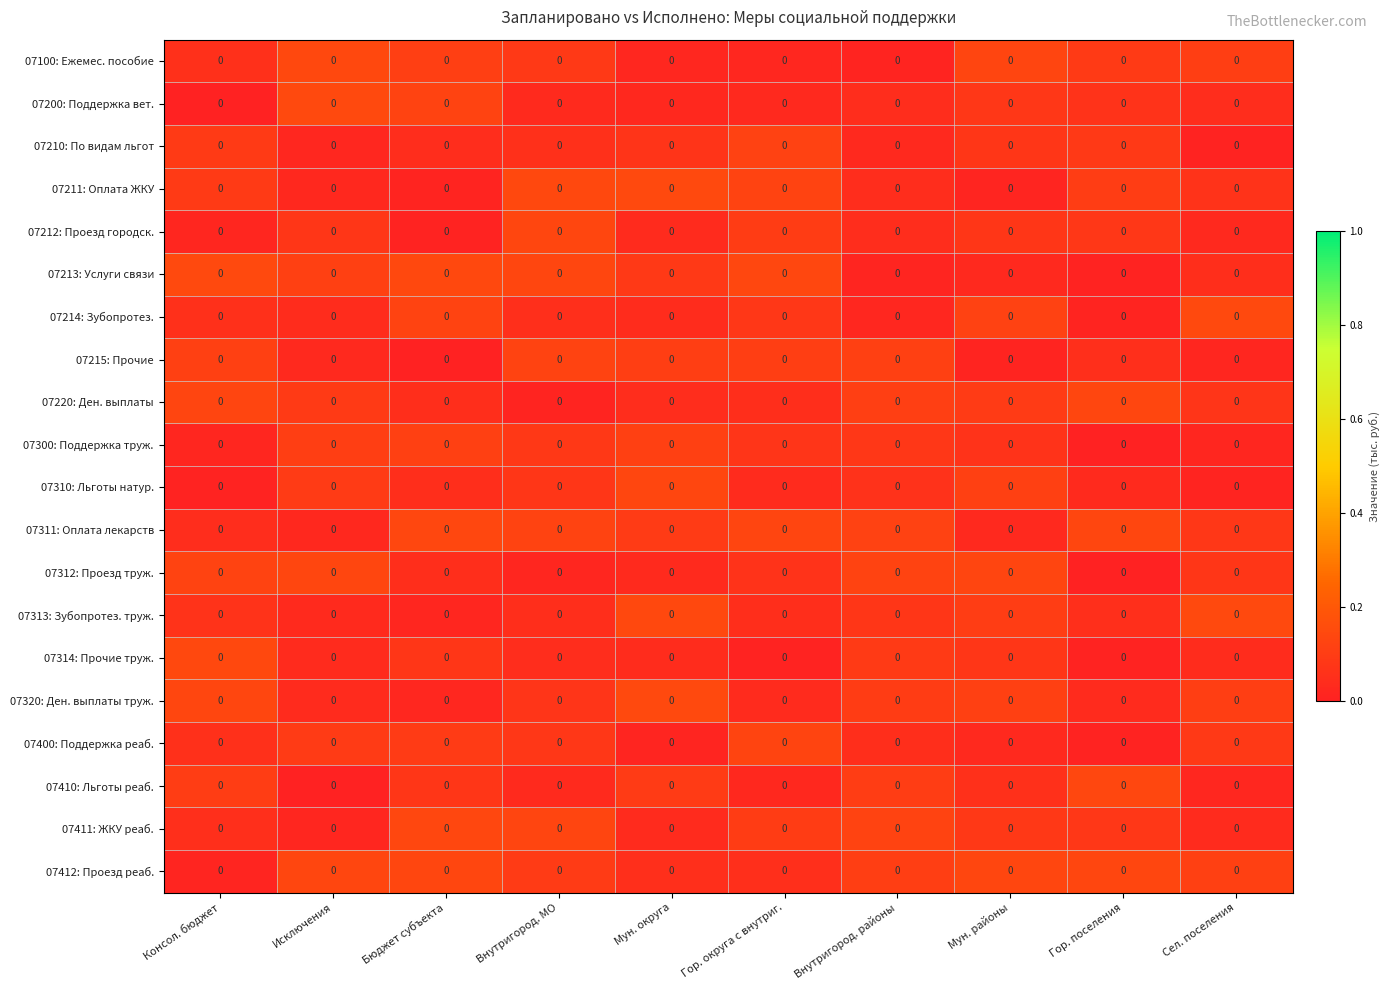

Between Гор. поселения and Внутригород. МО, which is larger?

Гор. поселения